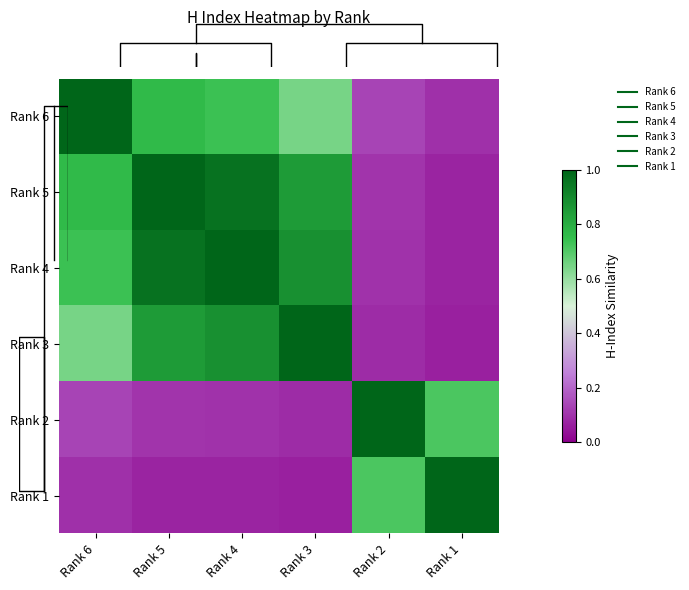

How many categories are shown in the chart?

6